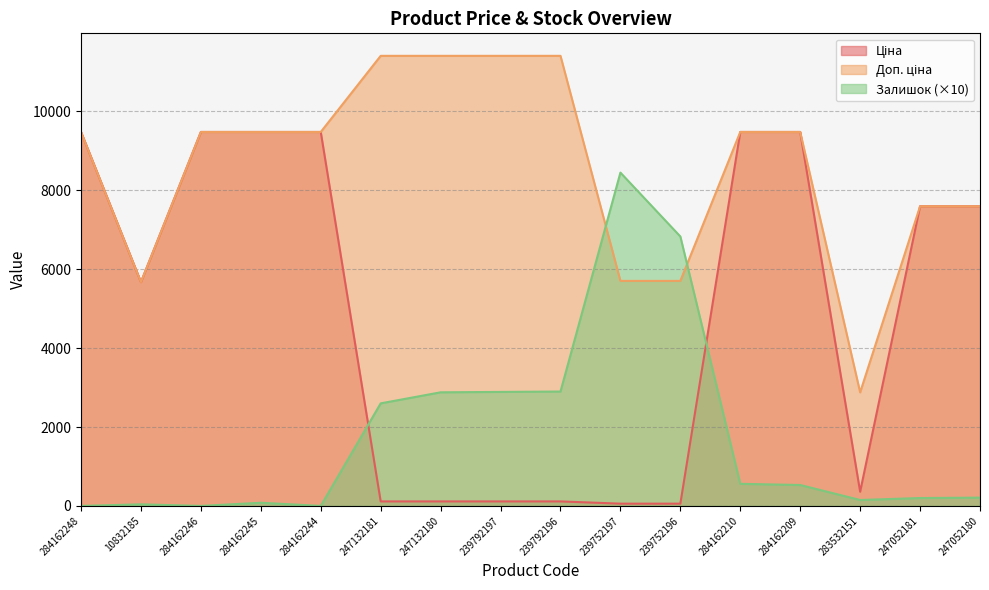

What is the sum of the Залишок values at 239792197 and 247052180?

3100.0